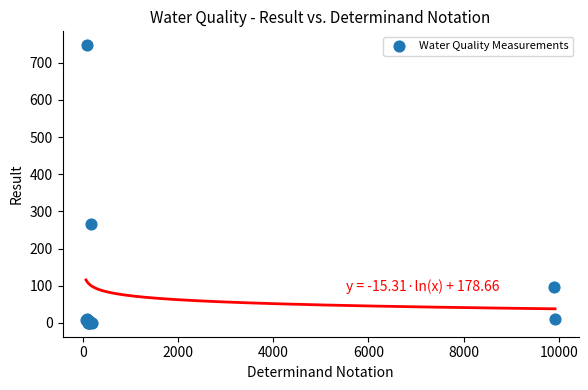

What Y value in the scatter plot is closest to 373?

265.0